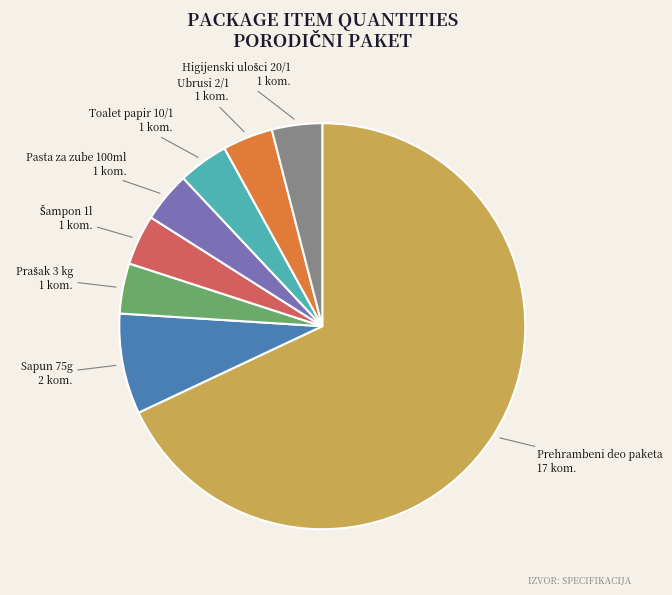

The Prehrambeni deo paketa slice represents 82% of the pie. True or false?

False